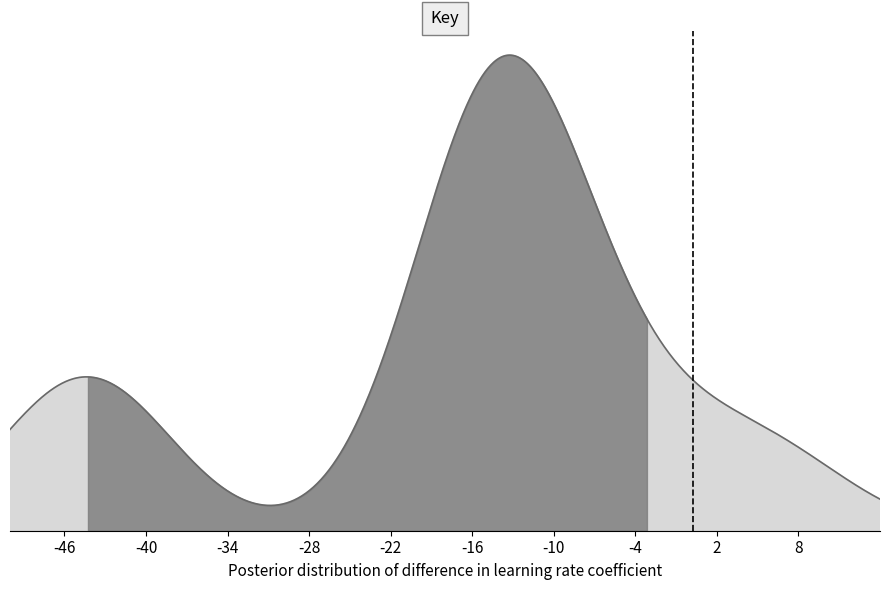

What is the value of the 2nd point from the left?

1